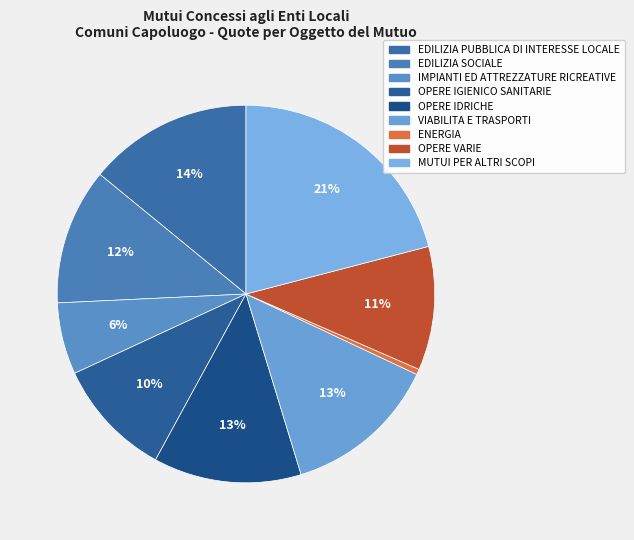

Which category has the biggest portion of the pie?

MUTUI PER ALTRI SCOPI